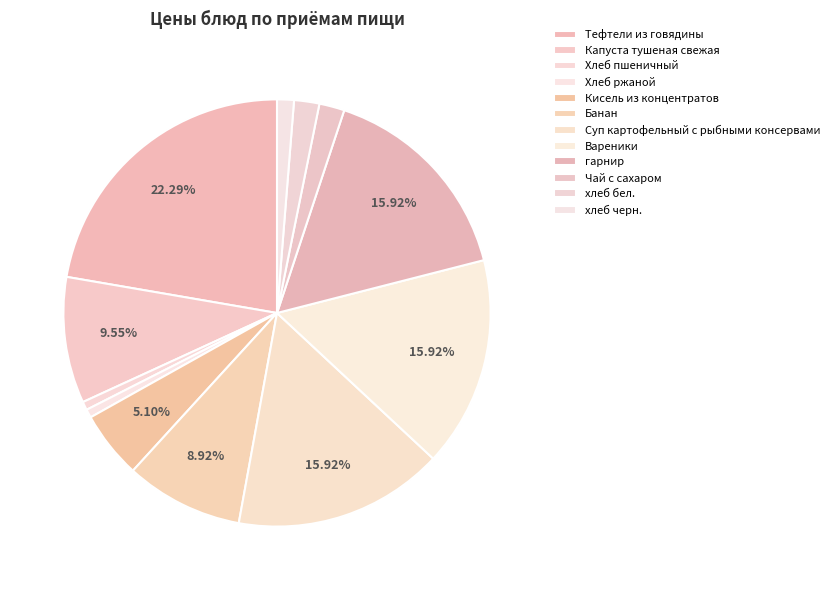

To the nearest percent, what portion does Хлеб ржаной represent?

1%